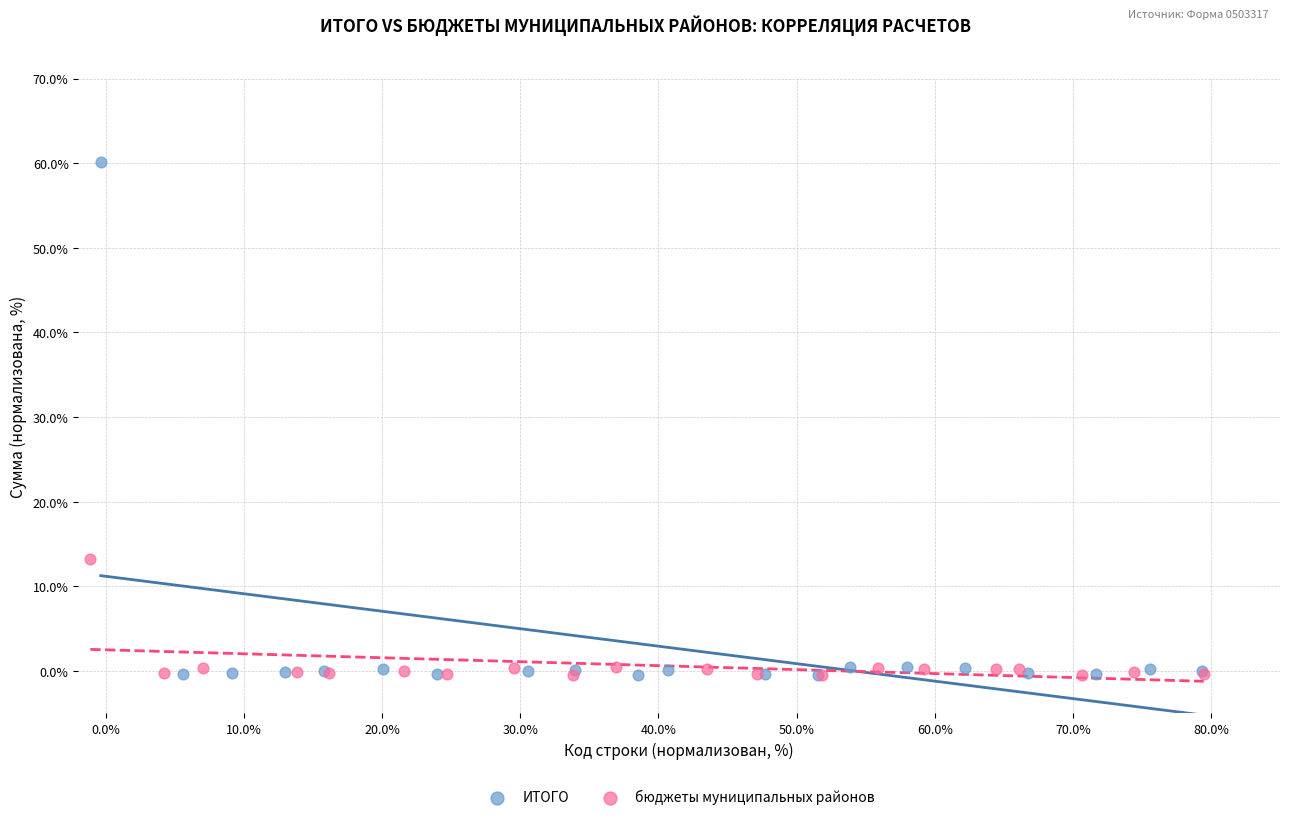

Which series contains the highest Y value?

ИТОГО